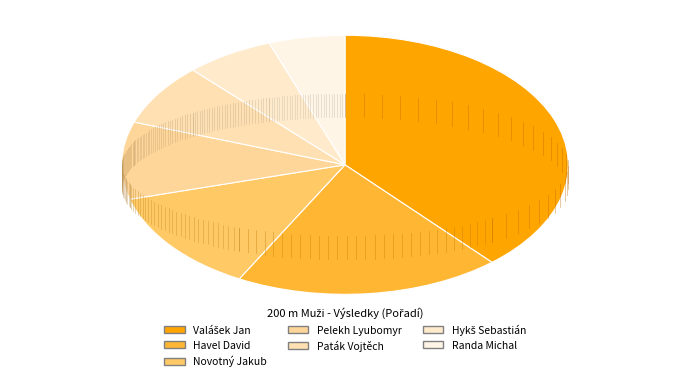

Count the number of slices in the pie.

7